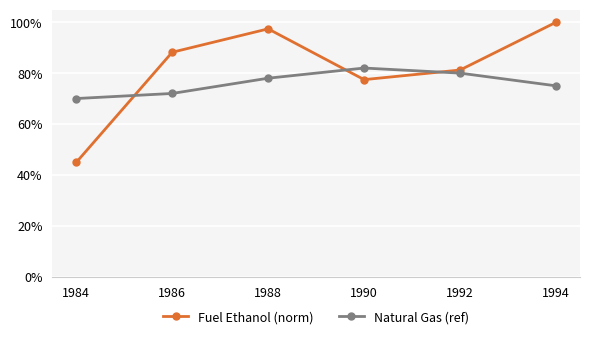

What are all the series names shown in the legend?

Fuel Ethanol (norm), Natural Gas (ref)